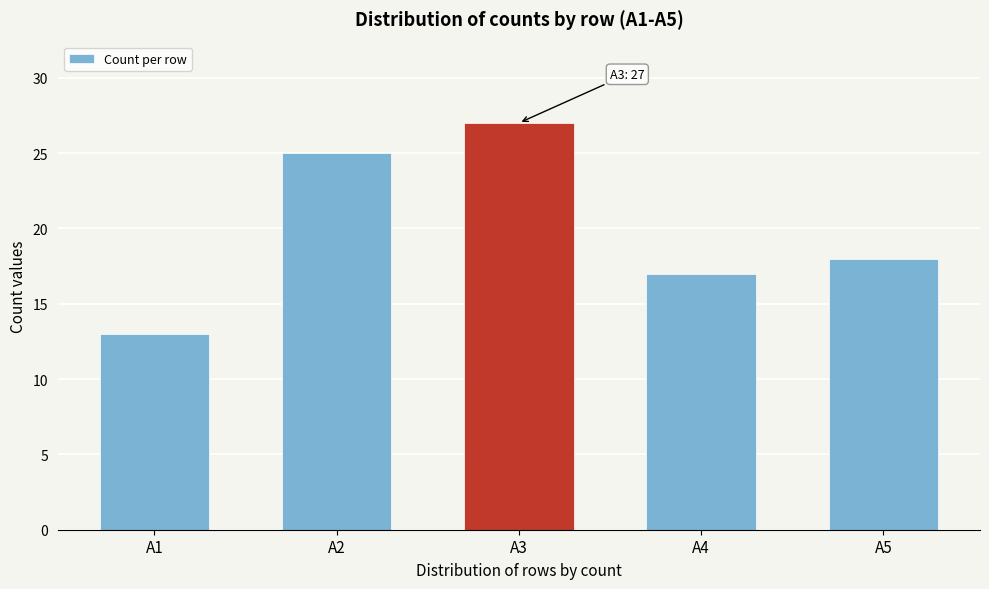

Reading left to right, what are all the values shown in this chart?

A1=13	A2=25	A3=27	A4=17	A5=18